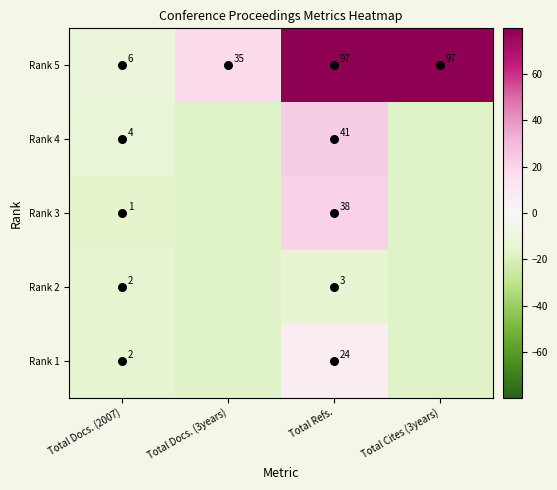

How many values in the Rank 4 series are below -13?

3